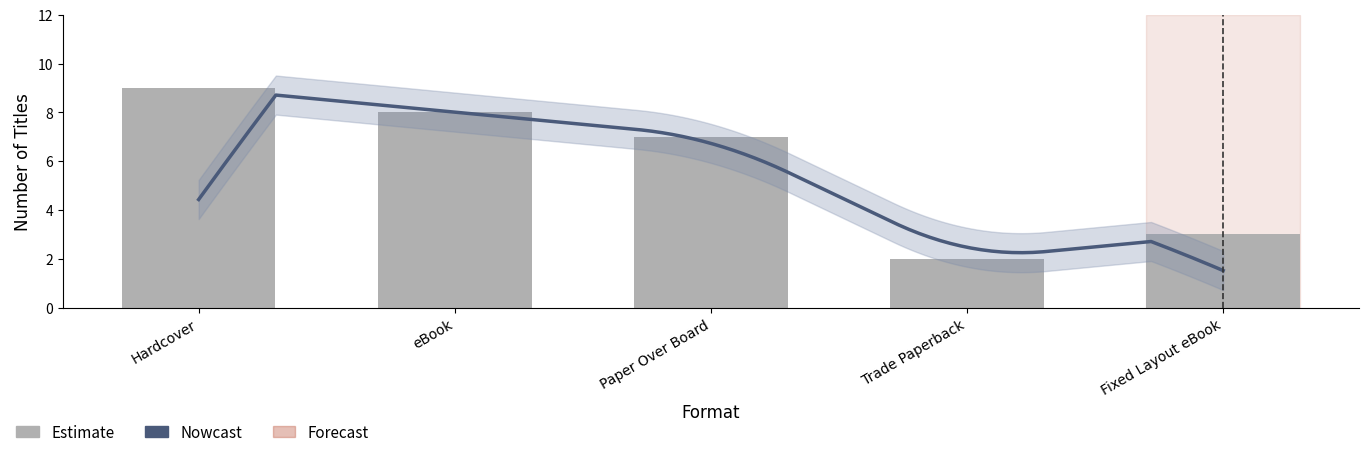

At which category does the chart reach its peak across all series?

Hardcover